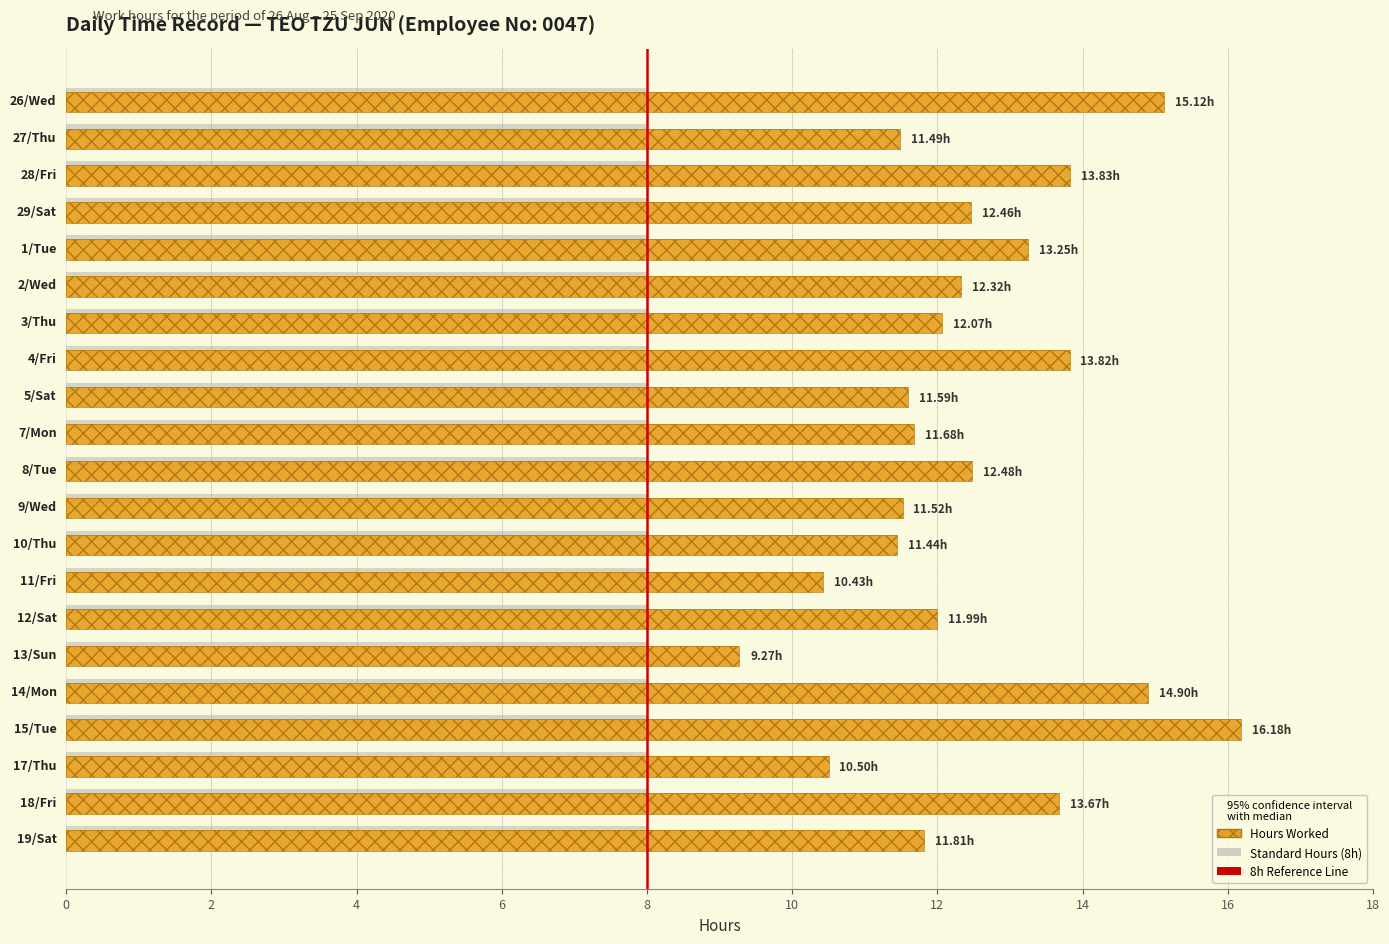

What is the sum of all Hours Worked values?

261.8